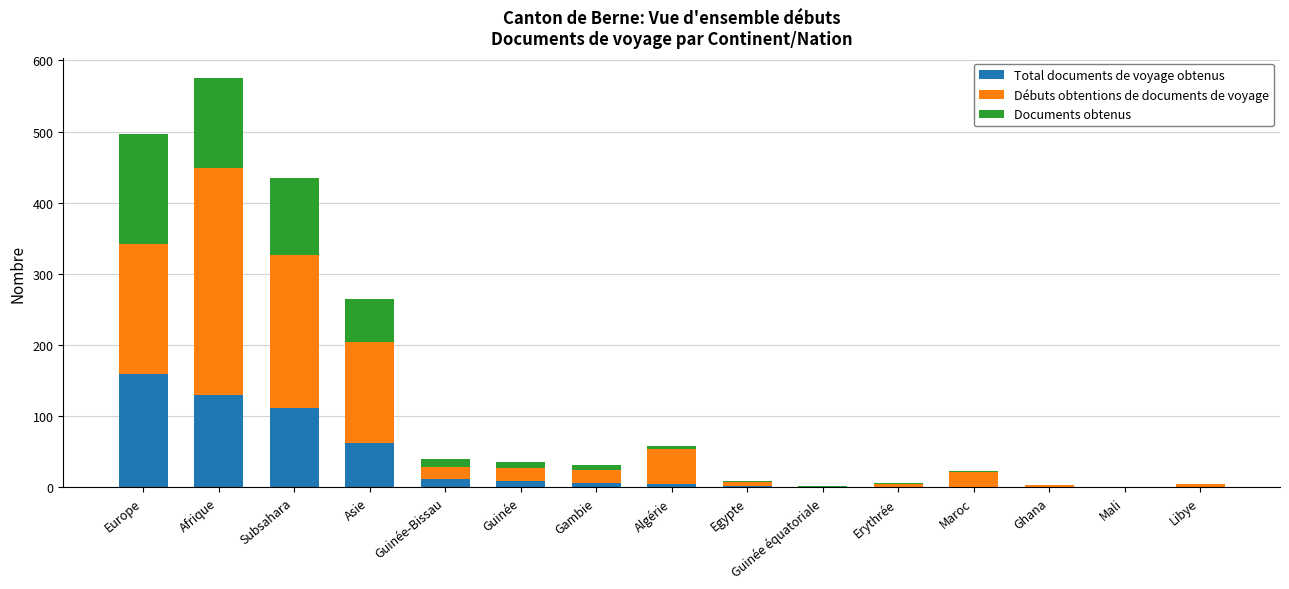

Where is Total documents de voyage obtenus nearest to the value 79?

Asie